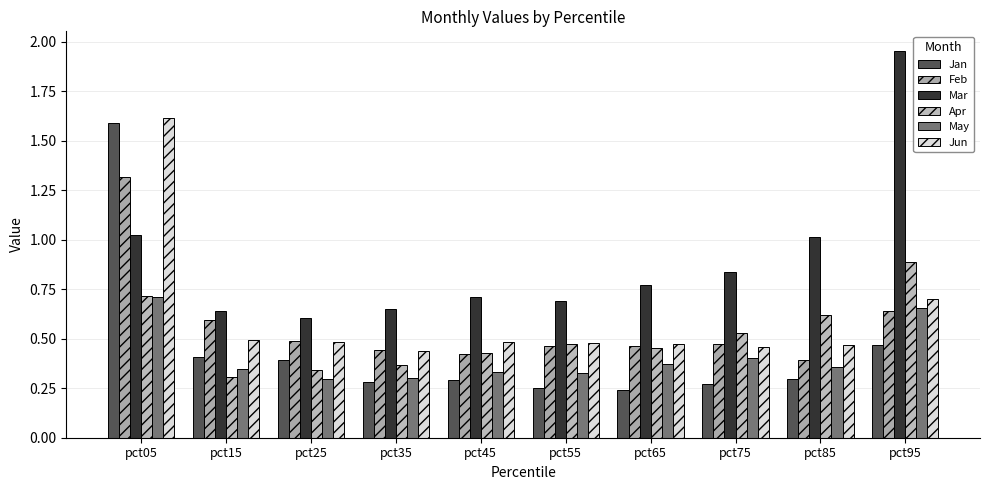

What is the difference between the maximum and minimum values in the May series?

0.4